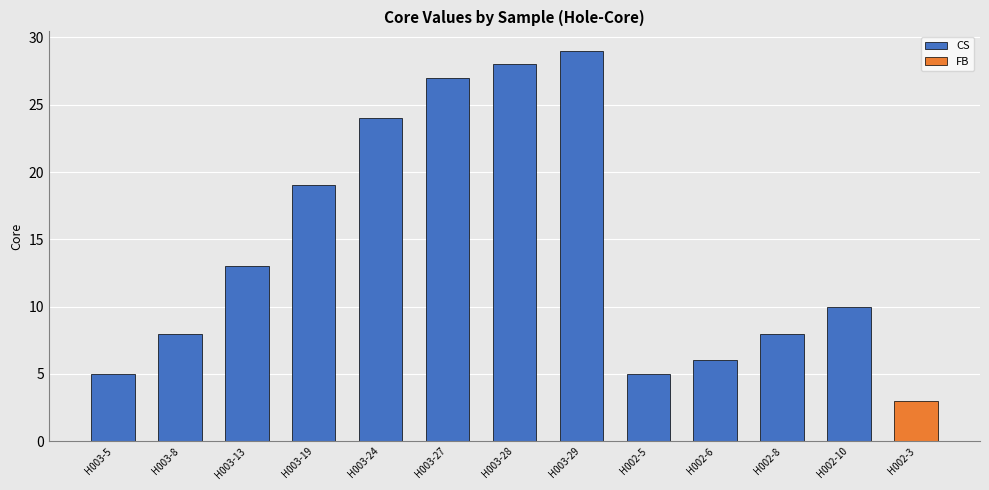

What is the sum of all CS values?

182